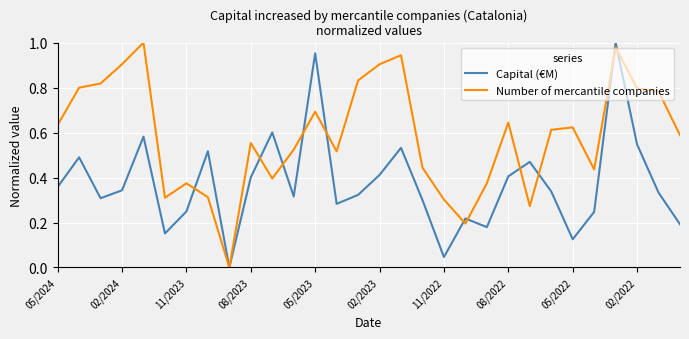

Which series has the largest total across all categories?

Number of mercantile companies